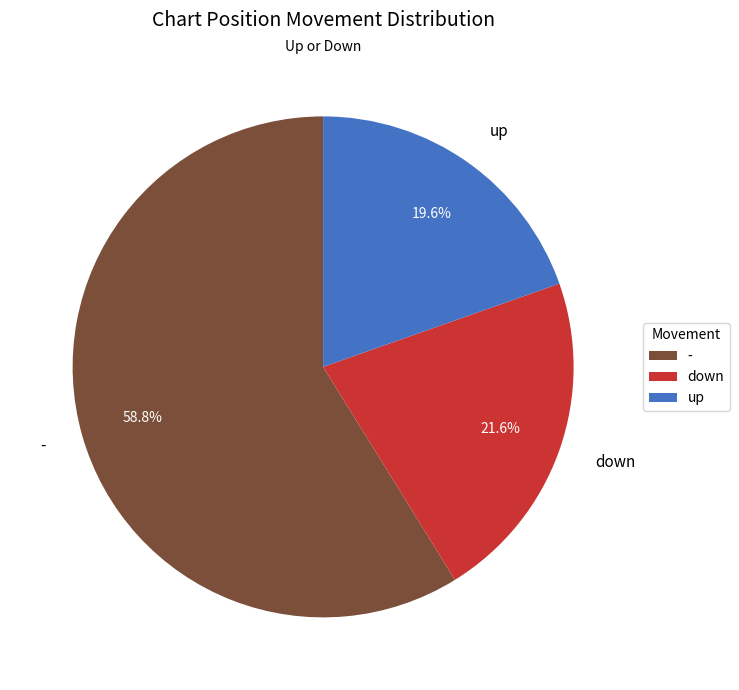

Rank the categories by value from lowest to highest.

up, down, -